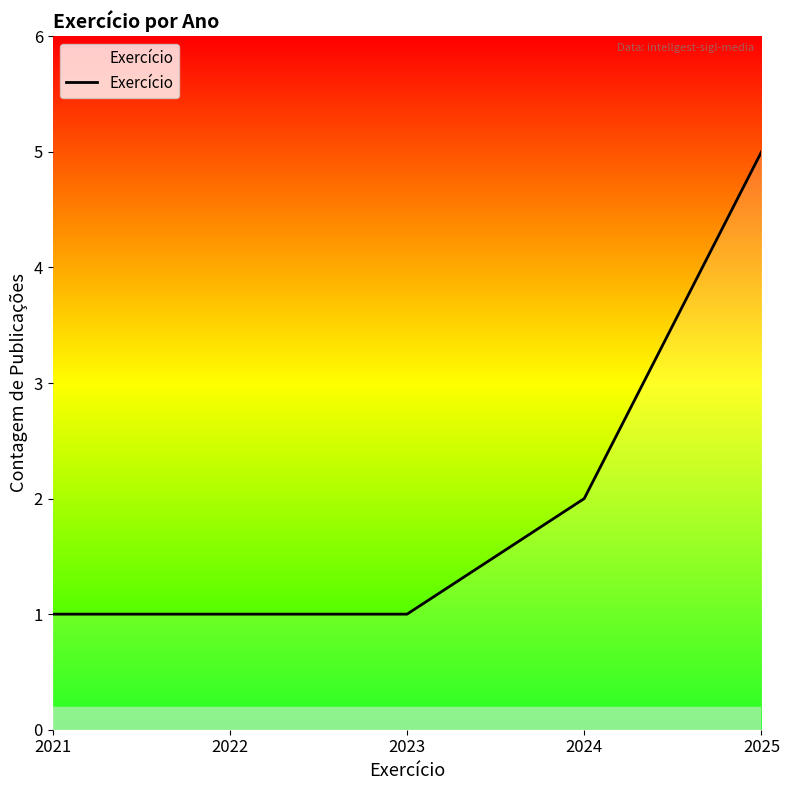

Reading left to right, extract all data points from this chart.

2021=1	2022=1	2023=1	2024=2	2025=5